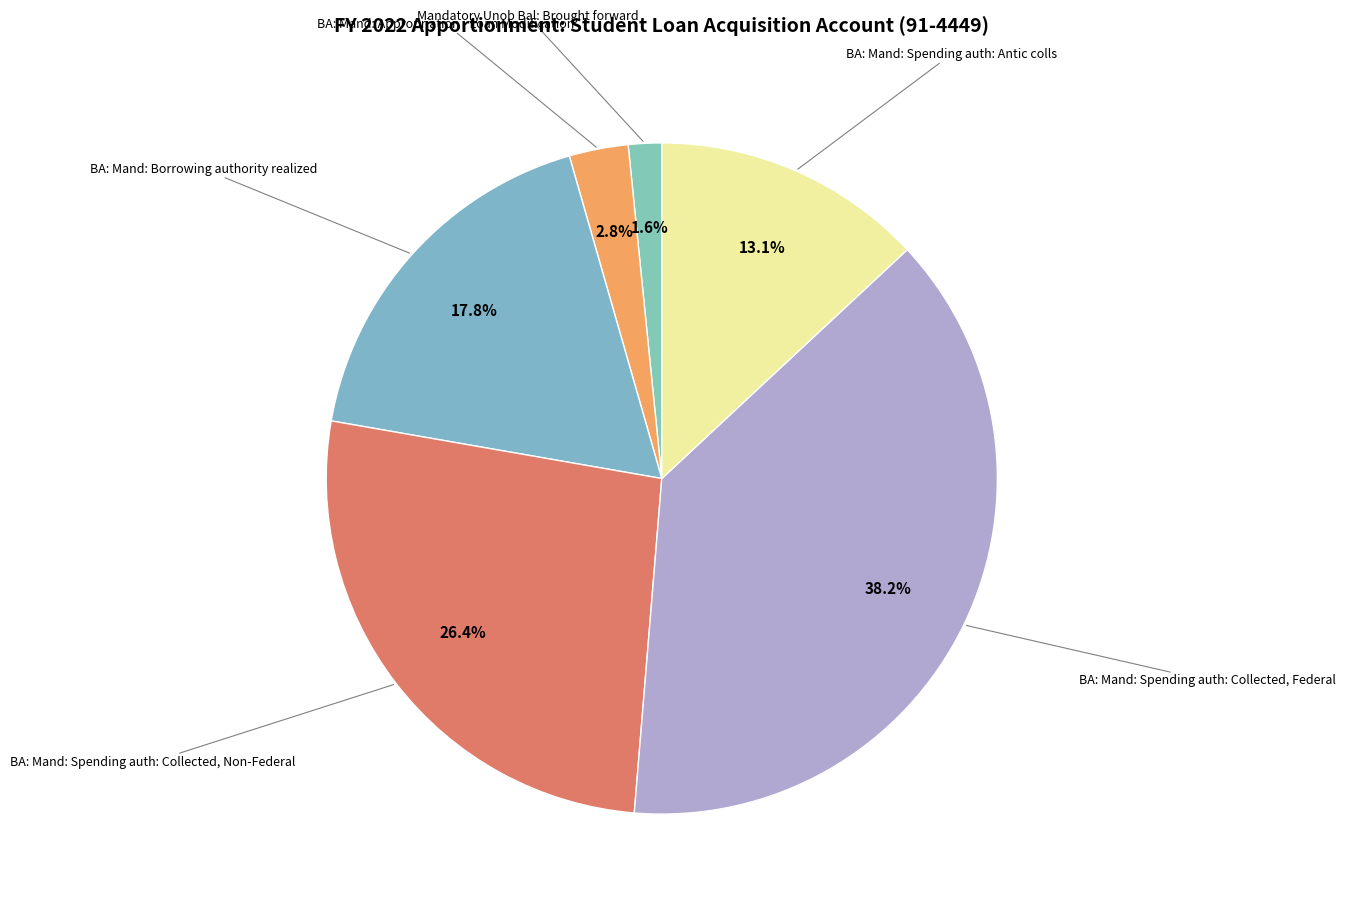

How many slices are in this pie chart?

6